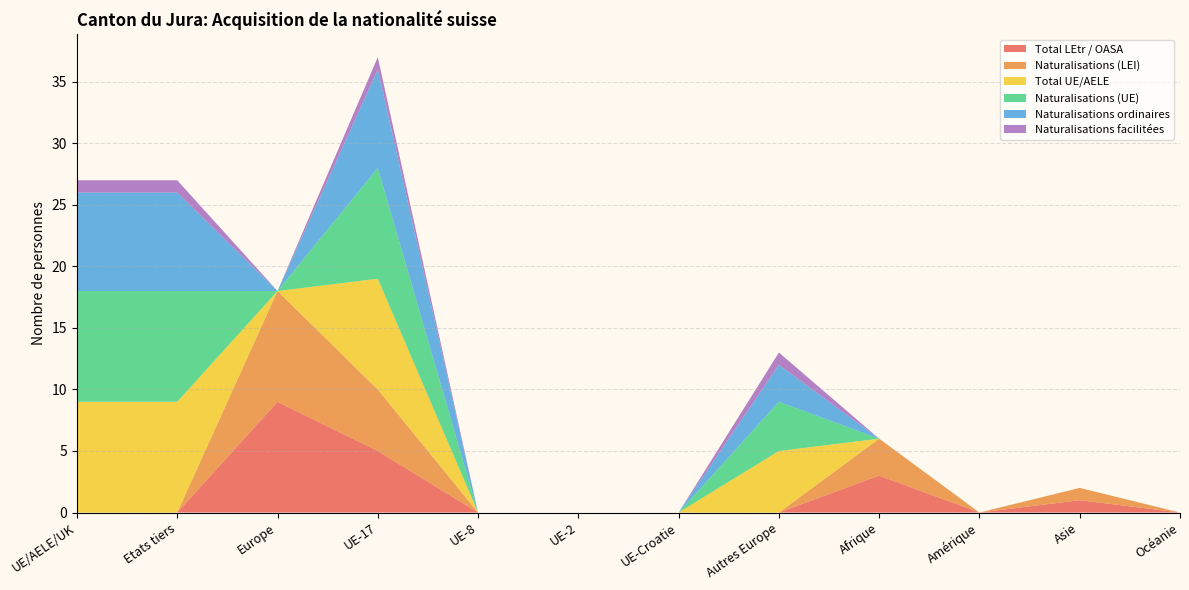

Reading right to left, list all the values displayed in this chart.

Total LEtr / OASA: Océanie=0	Asie=1	Amérique=0	Afrique=3	Autres Europe=0	UE-Croatie=0	UE-2=0	UE-8=0	UE-17=5	Europe=9	Etats tiers=0	UE/AELE/UK=0
Naturalisations (LEI): Océanie=0	Asie=1	Amérique=0	Afrique=3	Autres Europe=0	UE-Croatie=0	UE-2=0	UE-8=0	UE-17=5	Europe=9	Etats tiers=0	UE/AELE/UK=0
Total UE/AELE: Océanie=0	Asie=0	Amérique=0	Afrique=0	Autres Europe=5	UE-Croatie=0	UE-2=0	UE-8=0	UE-17=9	Europe=0	Etats tiers=9	UE/AELE/UK=9
Naturalisations (UE): Océanie=0	Asie=0	Amérique=0	Afrique=0	Autres Europe=4	UE-Croatie=0	UE-2=0	UE-8=0	UE-17=9	Europe=0	Etats tiers=9	UE/AELE/UK=9
Naturalisations ordinaires: Océanie=0	Asie=0	Amérique=0	Afrique=0	Autres Europe=3	UE-Croatie=0	UE-2=0	UE-8=0	UE-17=8	Europe=0	Etats tiers=8	UE/AELE/UK=8
Naturalisations facilitées: Océanie=0	Asie=0	Amérique=0	Afrique=0	Autres Europe=1	UE-Croatie=0	UE-2=0	UE-8=0	UE-17=1	Europe=0	Etats tiers=1	UE/AELE/UK=1